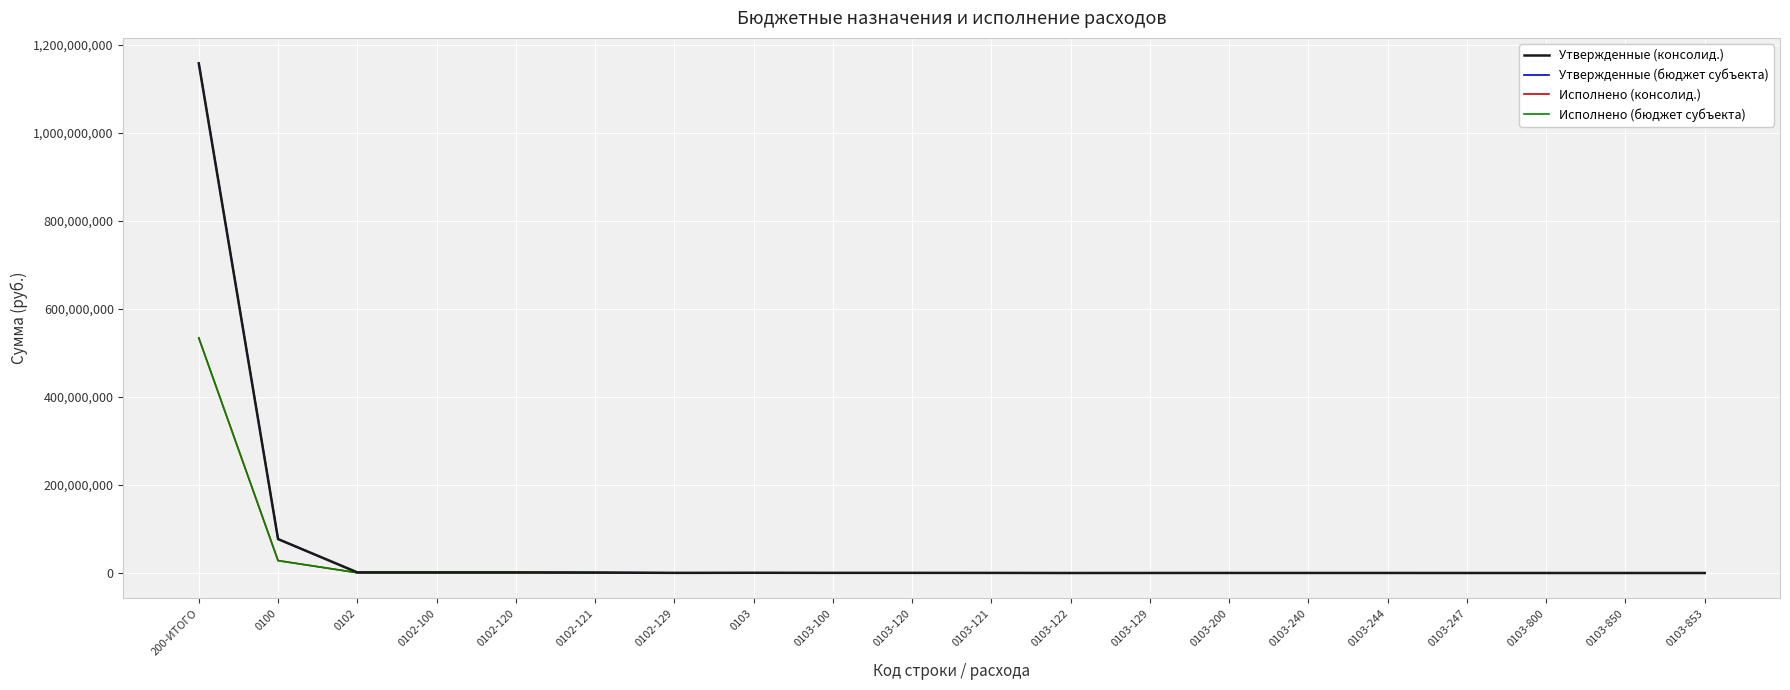

Where is the first local maximum for Исполнено (консолид.)?

0103